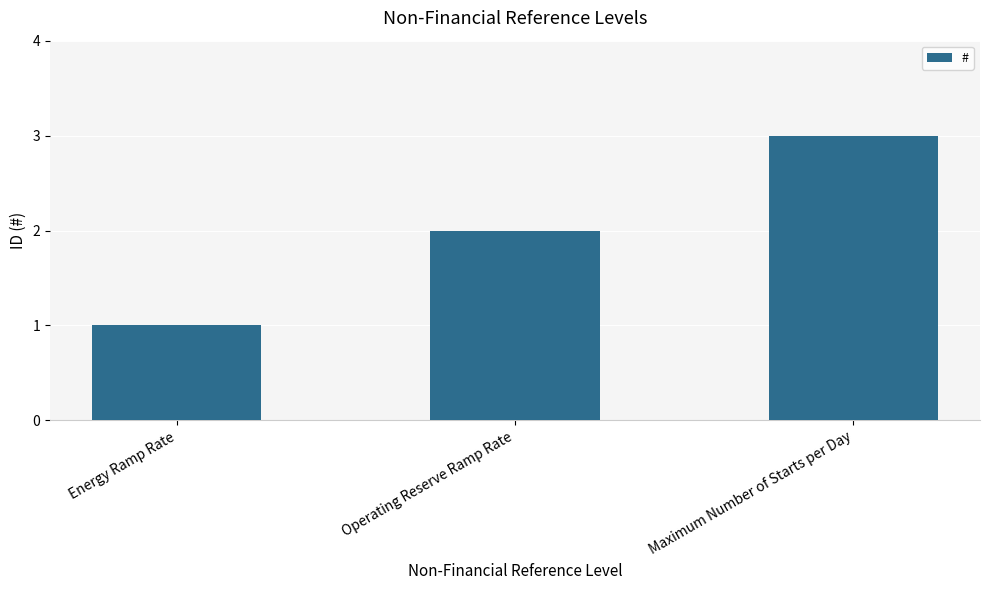

What is the label of the 3rd bar from the right?

Energy Ramp Rate